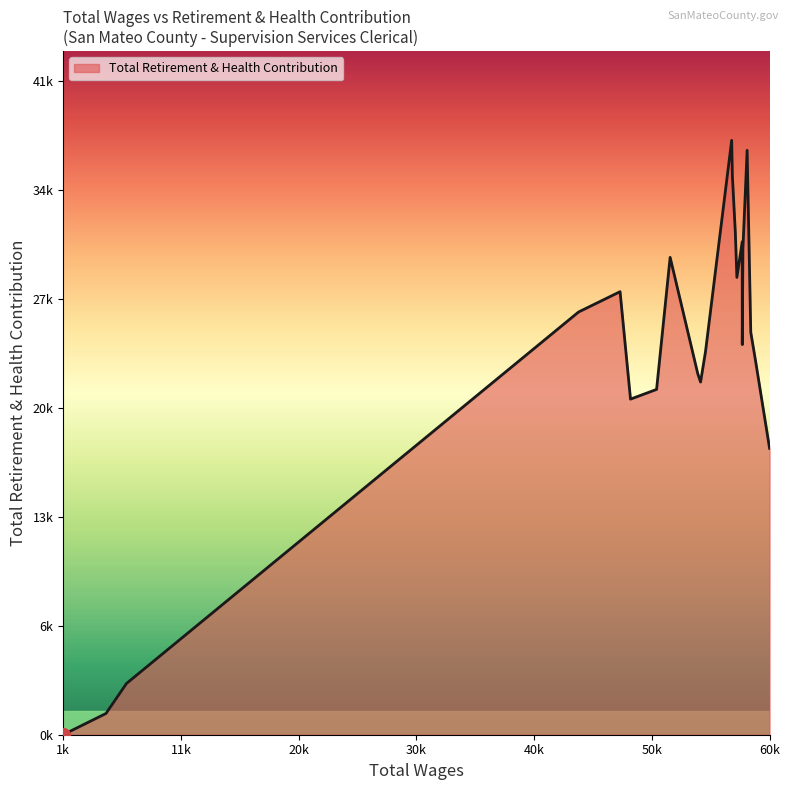

Does the chart display data point markers on the line(s)?

No